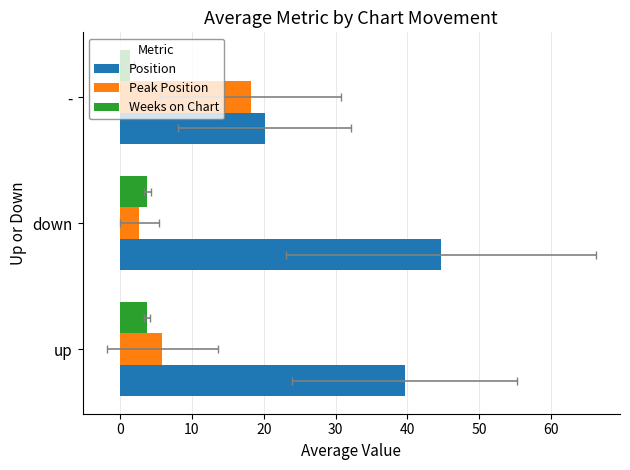

Reading left to right, transcribe all the data shown in this chart.

Position: 39.6	44.6	20.1
Peak Position: 5.9	2.7	18.2
Weeks on Chart: 3.8	3.8	1.3